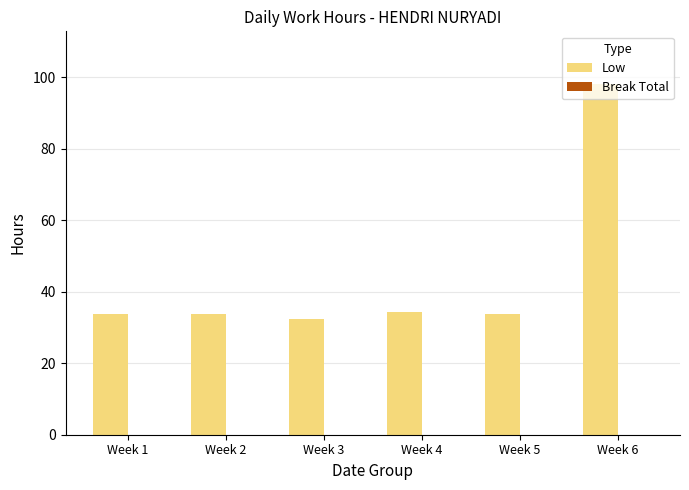

What is the difference between the values at Week 6 and Week 2?

64.4